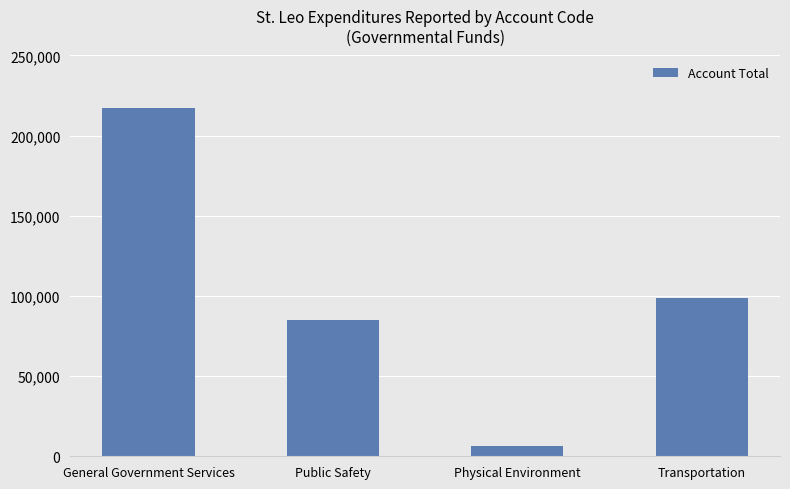

What is the label of the 2nd bar from the right?

Physical Environment